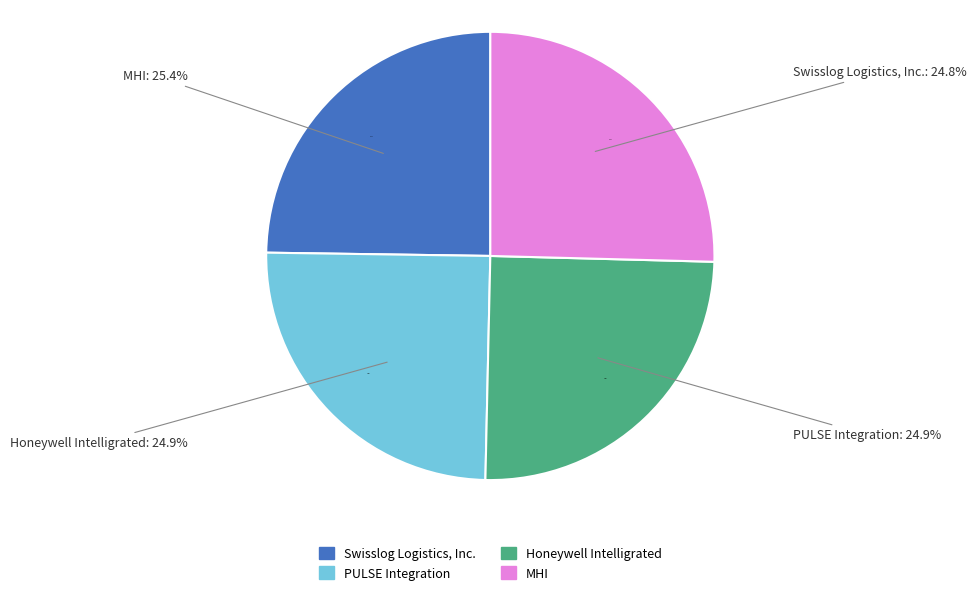

Count the number of slices in the pie.

4